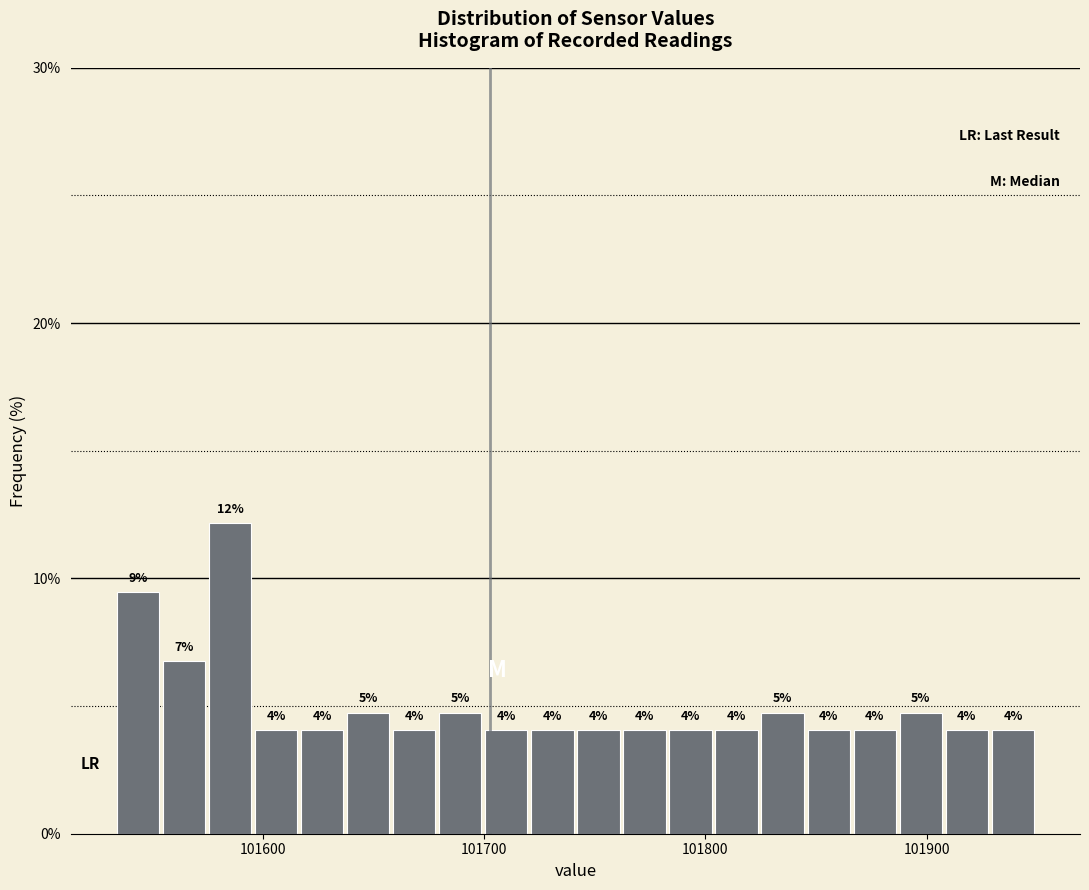

Around what value on the x-axis is the tallest bar? Give the approximate position of its centre, as read against the axis.

101590